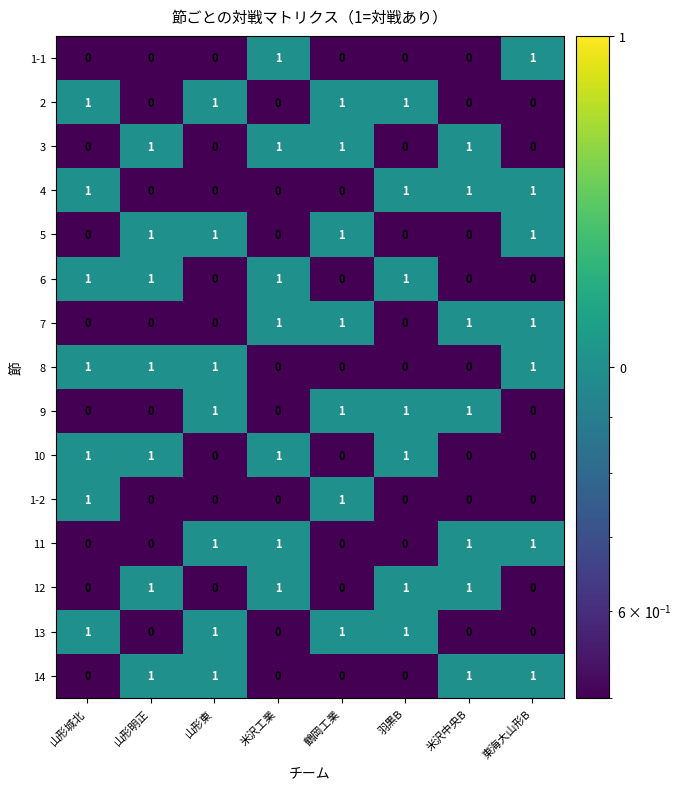

Is the value of 10 at 山形城北 greater than the value of 1-2 at 山形東?

Yes